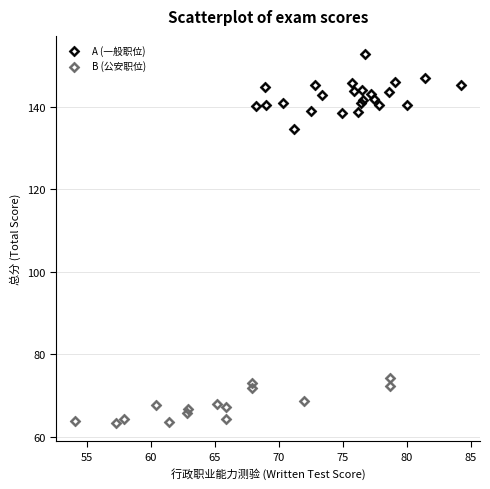

Which series reaches the minimum Y coordinate?

B (公安职位)